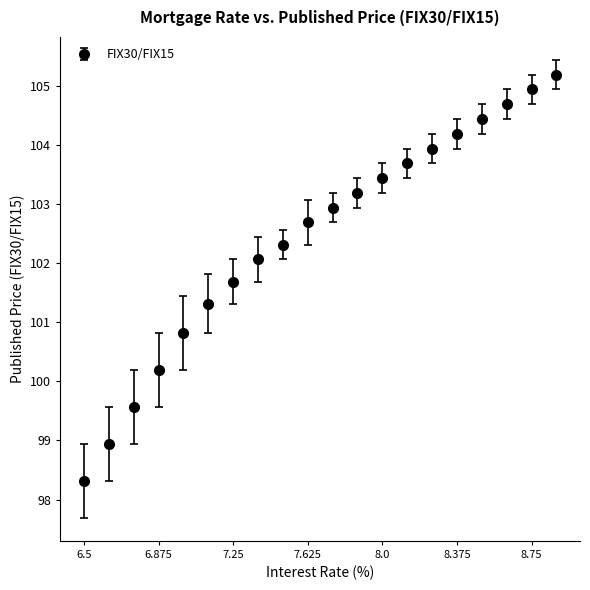

What is the sum of all values?

2048.5